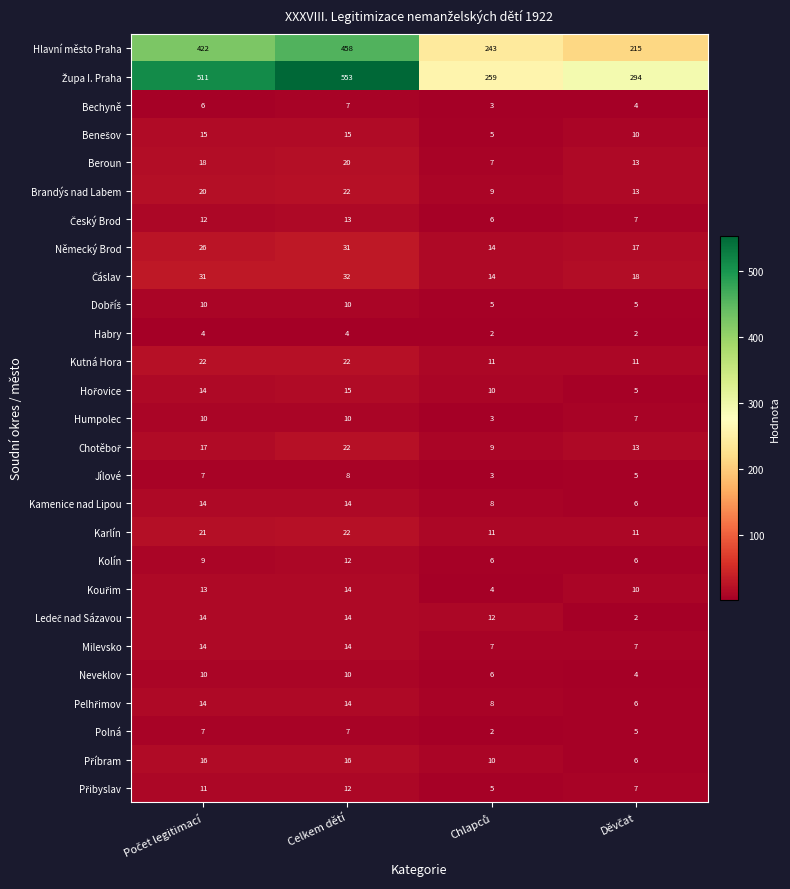

At which category is the sum across all series the highest?

Celkem dětí